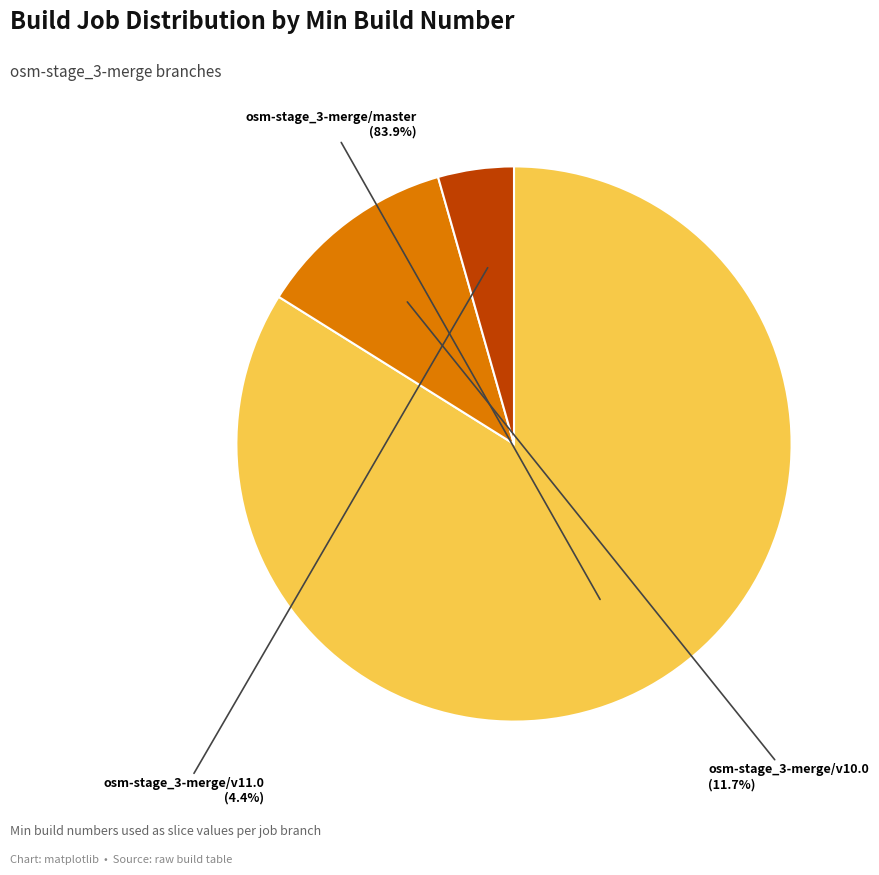

What is the largest slice in the pie chart?

osm-stage_3-merge/master